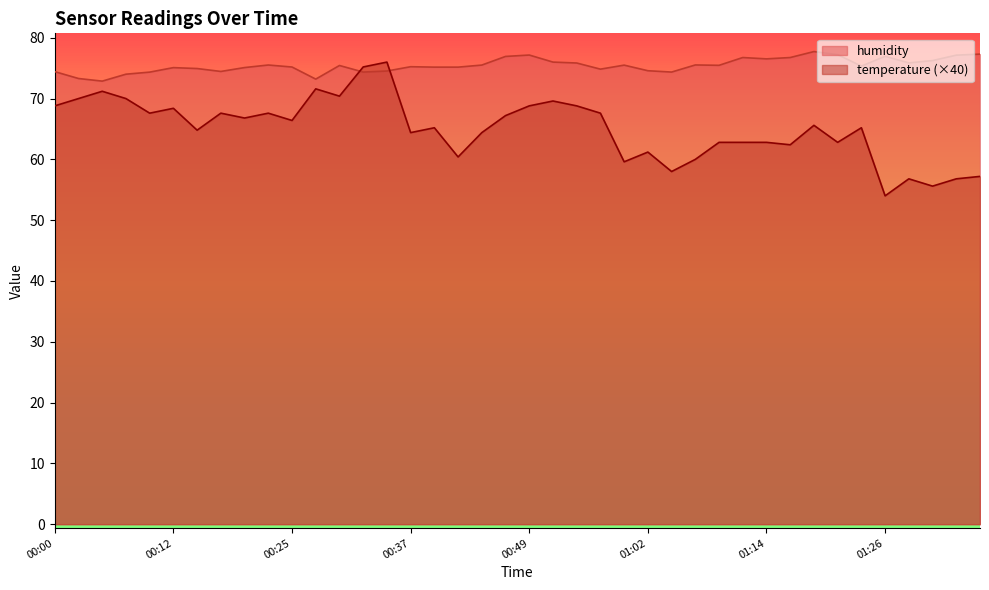

What is the label of the 25th point from the left?

00:59